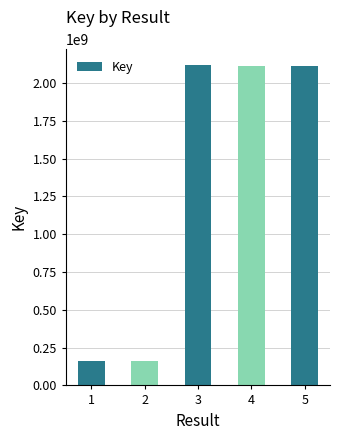

What is the change in value from 1 to 5?

+1952466462